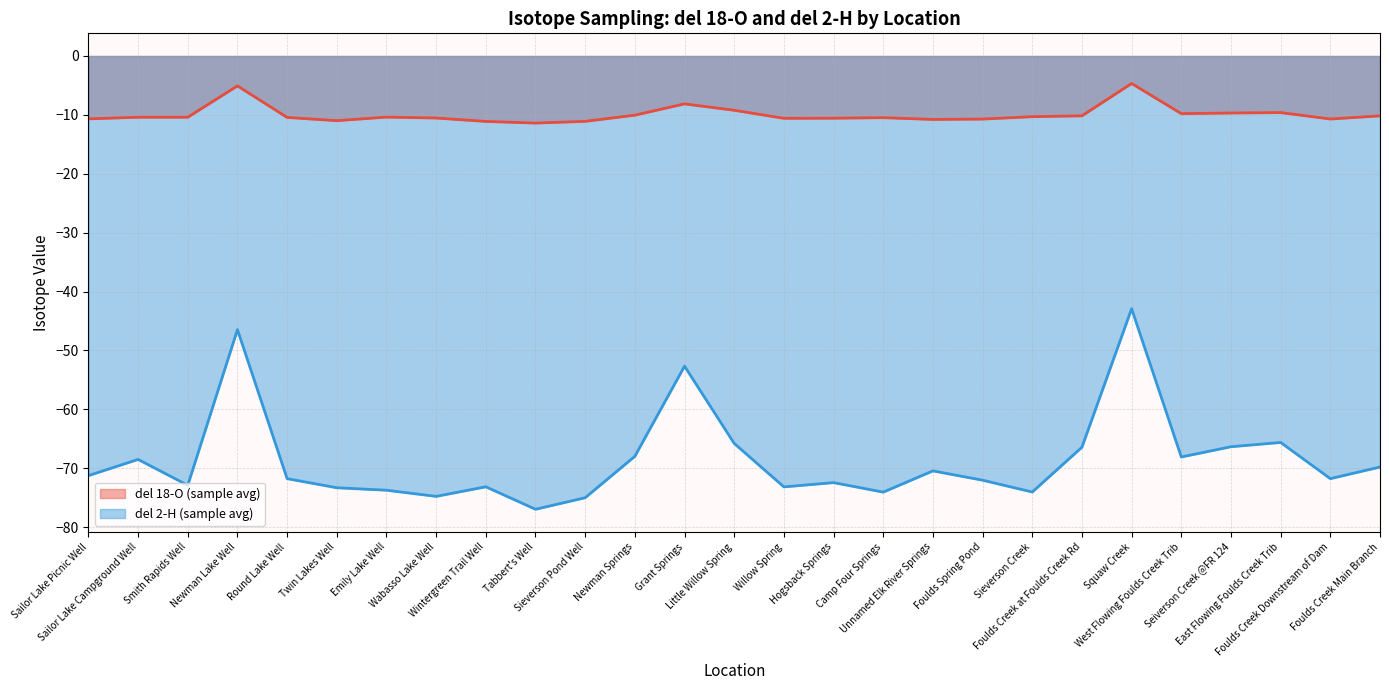

What is the highest value of the del 2-H (sample avg) series?

-42.9